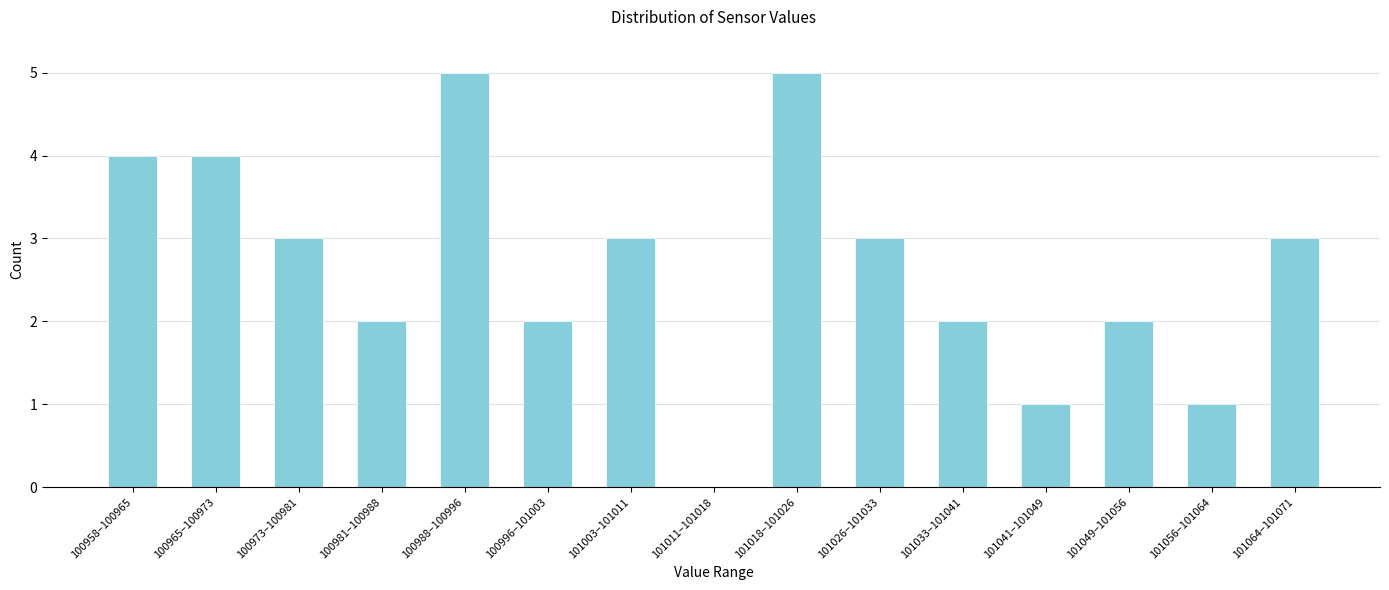

Reading left to right, what are all the values shown in this chart?

100958–100965=4	100965–100973=4	100973–100981=3	100981–100988=2	100988–100996=5	100996–101003=2	101003–101011=3	101011–101018=0	101018–101026=5	101026–101033=3	101033–101041=2	101041–101049=1	101049–101056=2	101056–101064=1	101064–101071=3